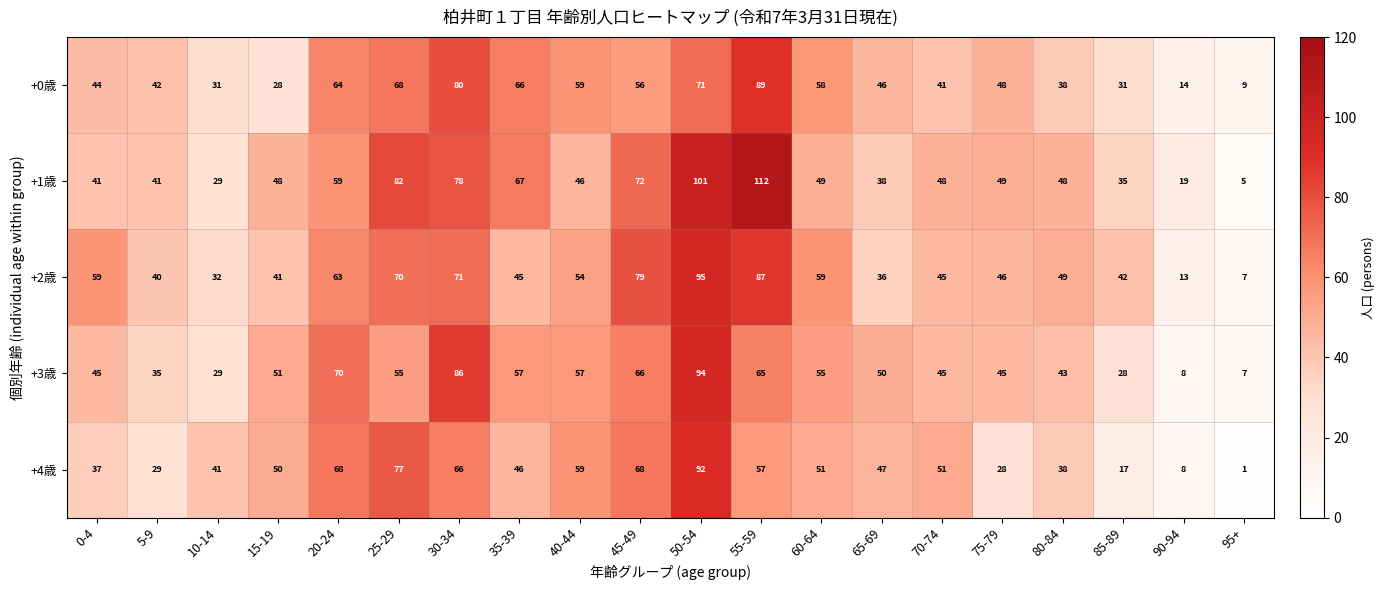

Which series has the widest spread of values?

+1歳